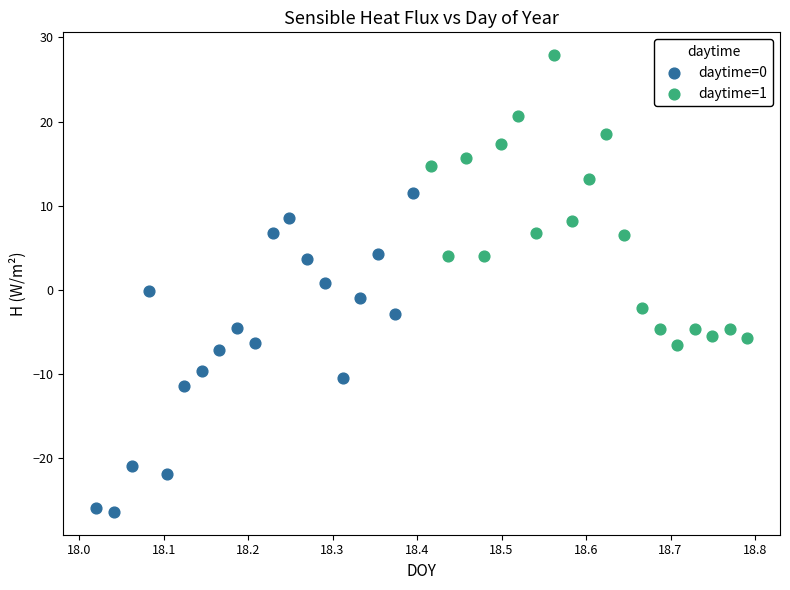

Which series reaches the minimum Y coordinate?

daytime=0